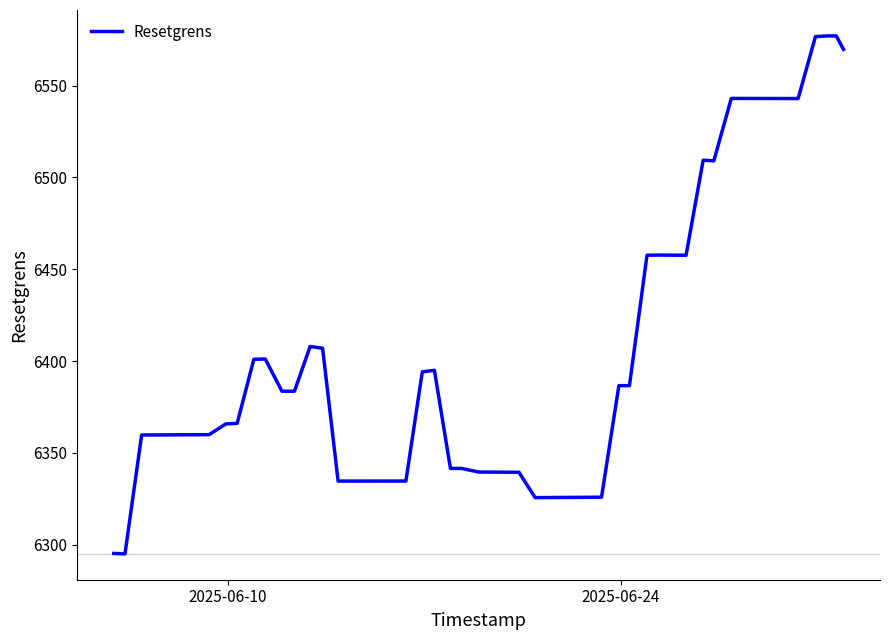

What is the greatest value displayed?

6577.1